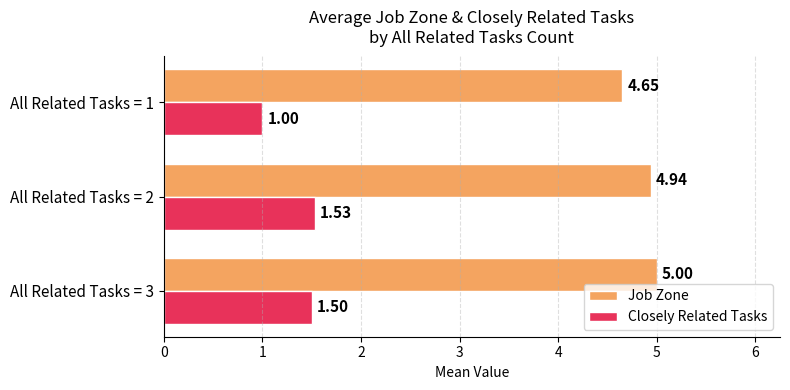

Rank the categories by Closely Related Tasks value from lowest to highest.

All Related Tasks = 1, All Related Tasks = 3, All Related Tasks = 2